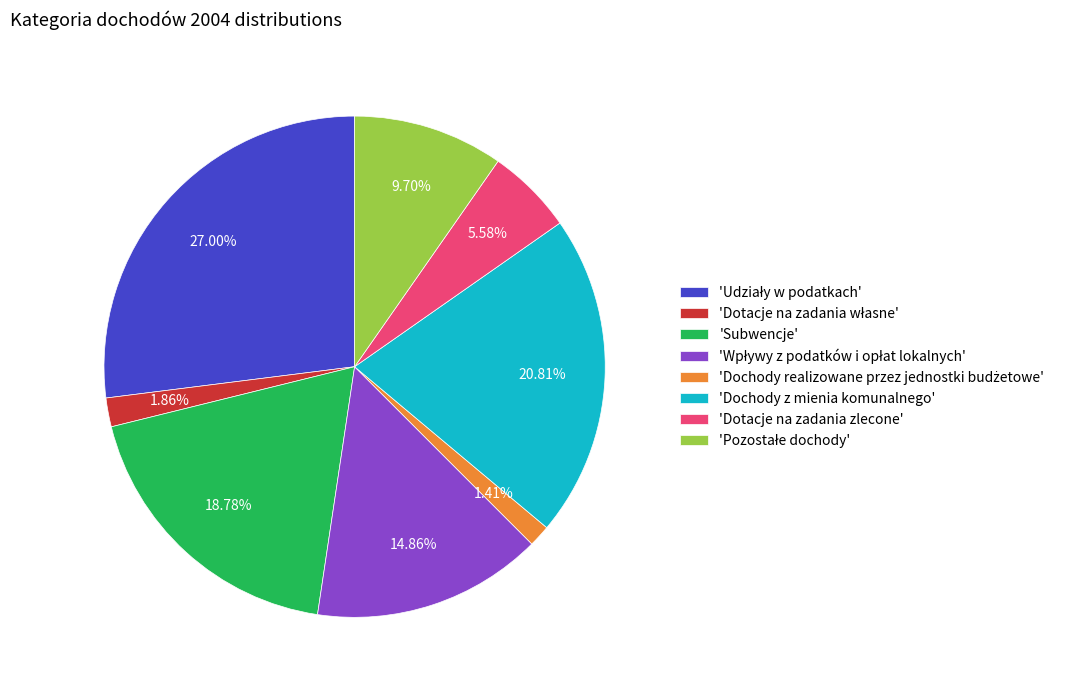

Does 'Subwencje' represent more than half of the total?

No